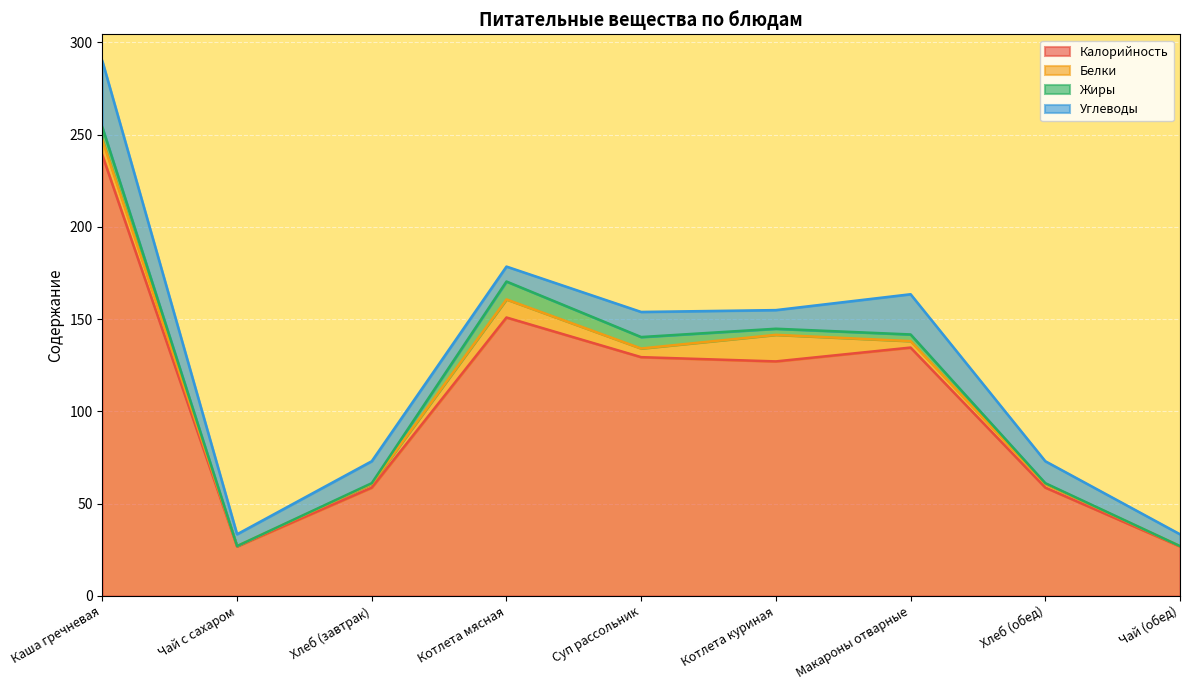

What is the spread (max minus min) of values at Хлеб (обед)?

58.3